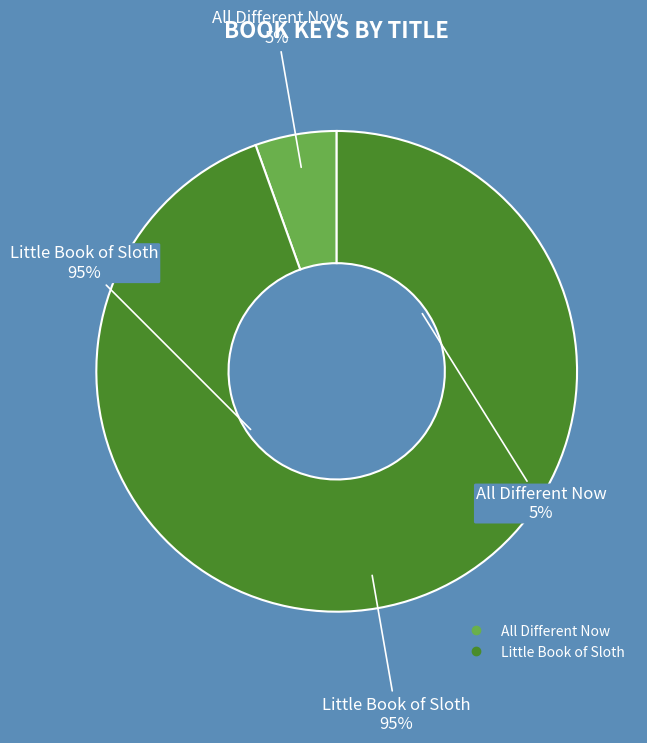

Is it true that All Different Now is 5% of the pie?

True